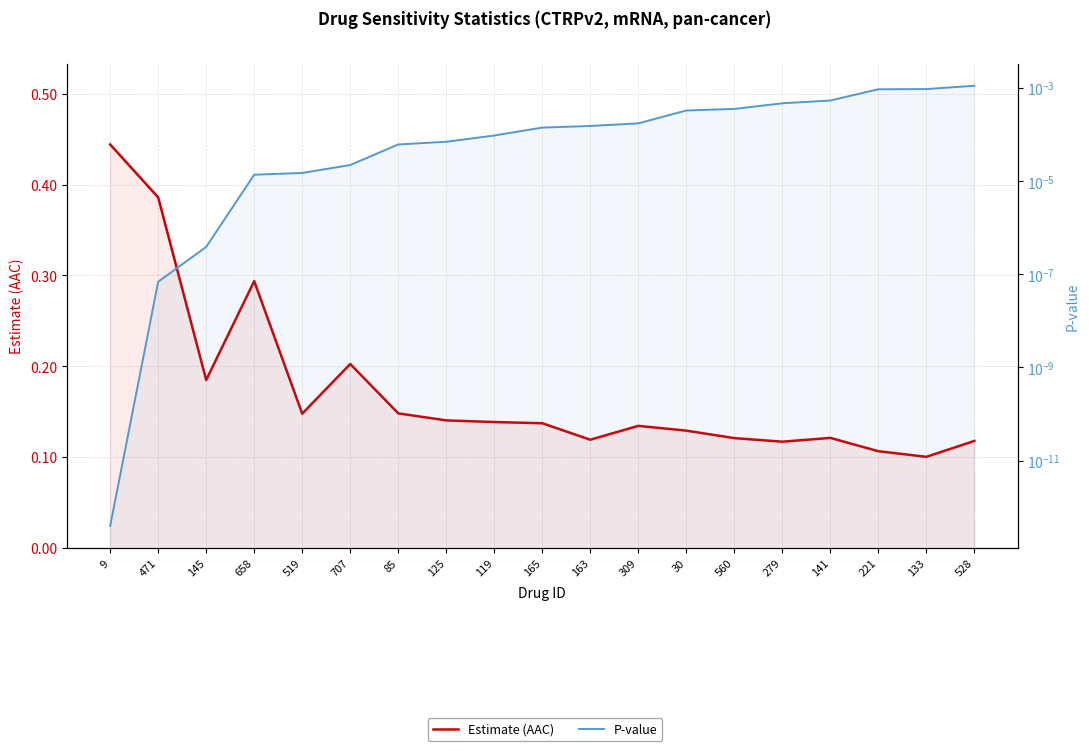

How many Estimate (AAC) values are between 0 and 1?

19